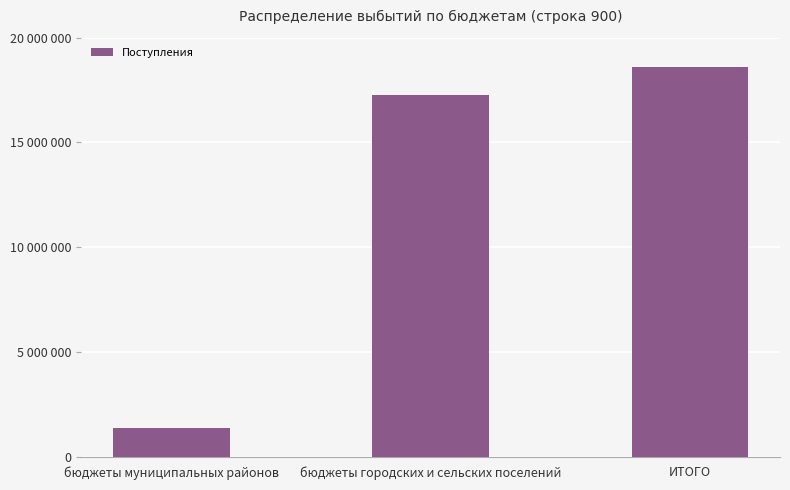

At which label is the value closest to 9993715?

бюджеты городских и сельских поселений